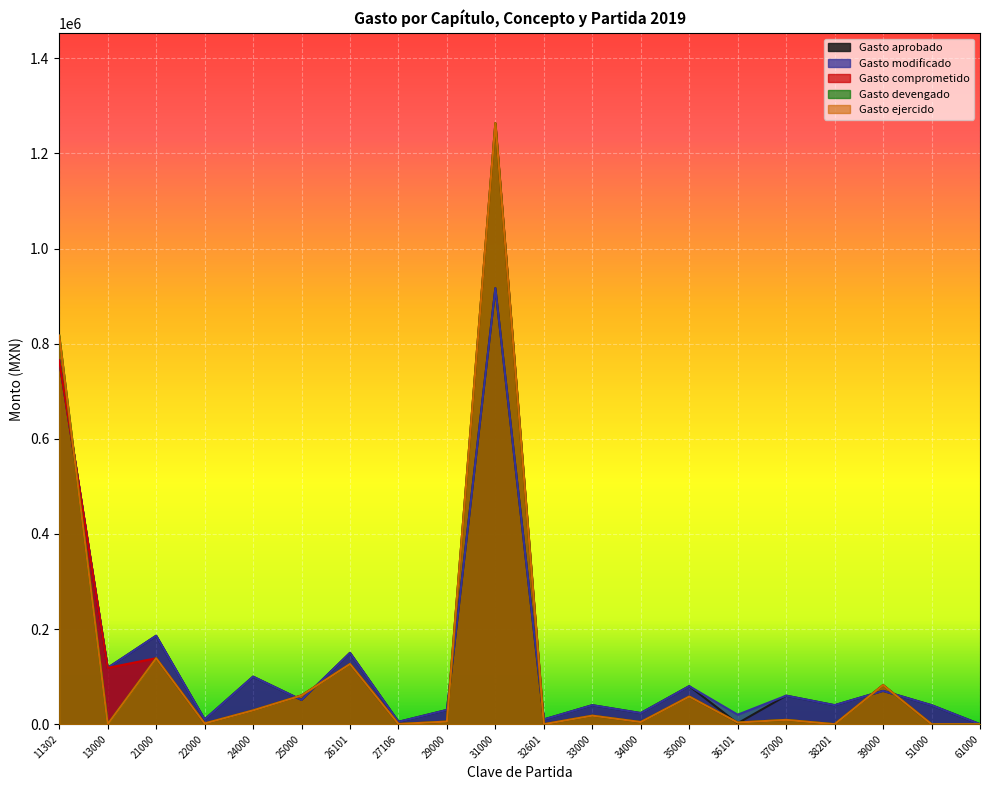

How many interior local peaks does the Gasto comprometido series have?

7